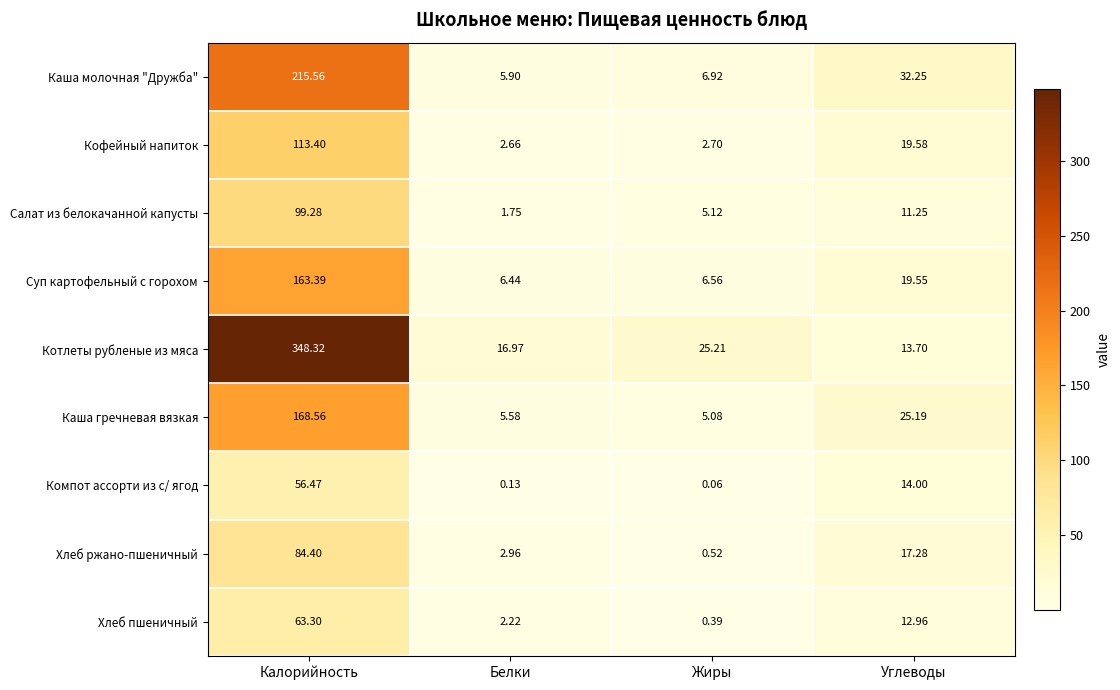

At which label is Компот ассорти из с/ ягод closest to 28?

Углеводы